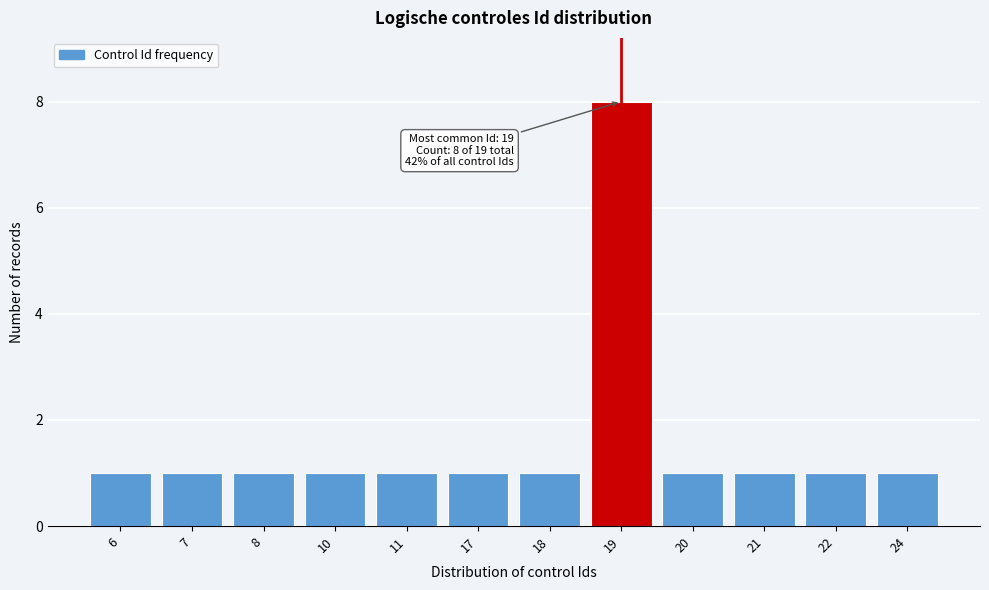

Reading left to right, list all the values displayed in this chart.

1	1	1	1	1	1	1	8	1	1	1	1